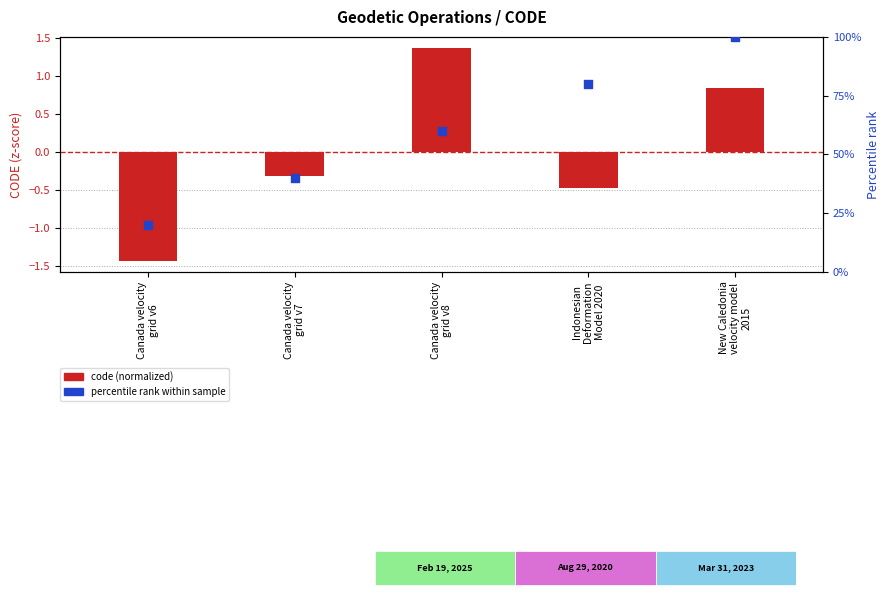

Is the value of percentile rank at Indonesian
Deformation
Model 2020 greater than the value of code (normalized) at New Caledonia
velocity model
2015?

Yes